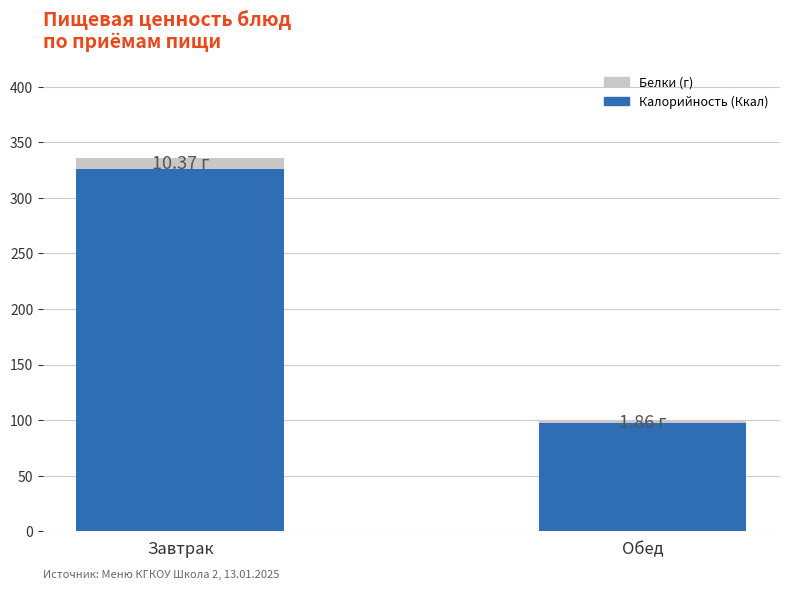

What is the total value across all series at Завтрак?

335.9